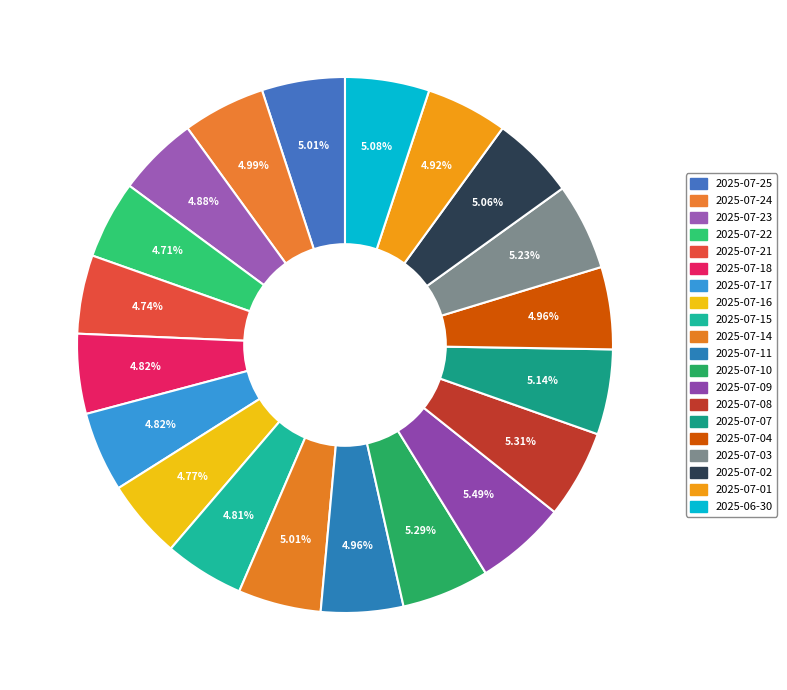

How many slices are in this pie chart?

20